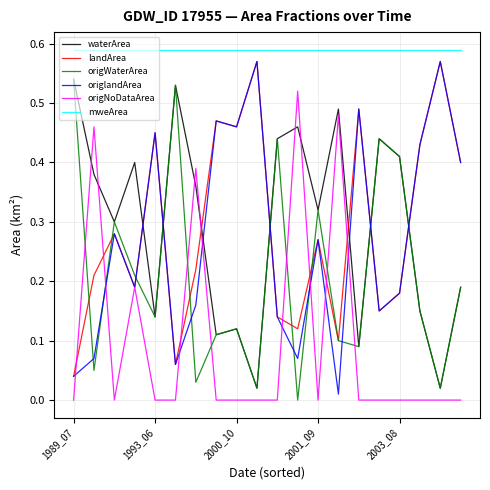

Which series has the largest total across all categories?

mweArea